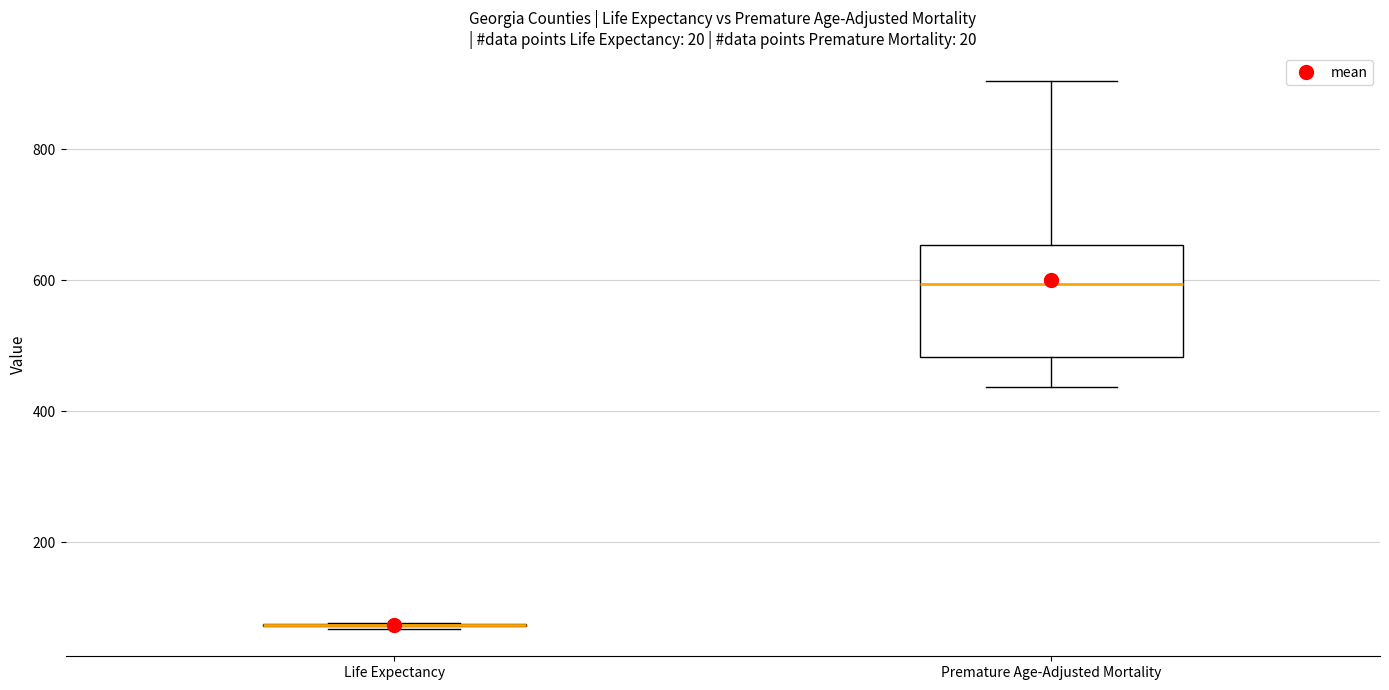

Reading left to right, transcribe this box plot: for each box, give where its median line is, the range the box spans, and where its two whiskers end, as read against the y-axis. The values are not printed on the chart, so give them approximately, as read against the axis.

Life Expectancy: box collapsed to a line at 80, whiskers 60 to 80
Premature Age-Adjusted Mortality: median 600, box 480 to 660, whiskers 440 to 900